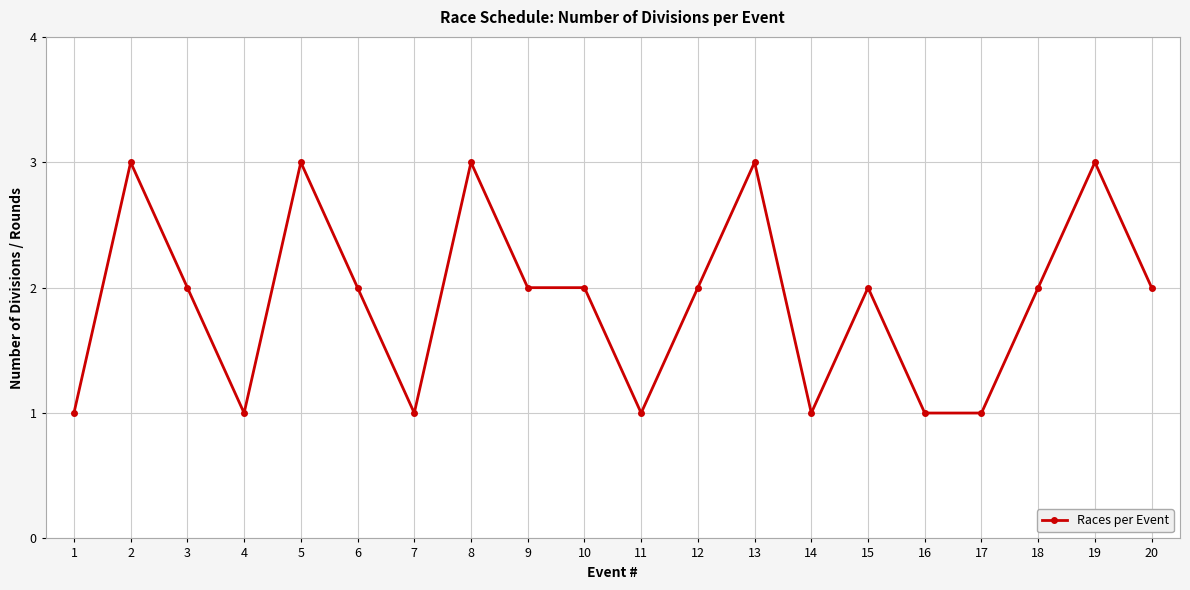

What is the difference between the second highest and second lowest values?

2